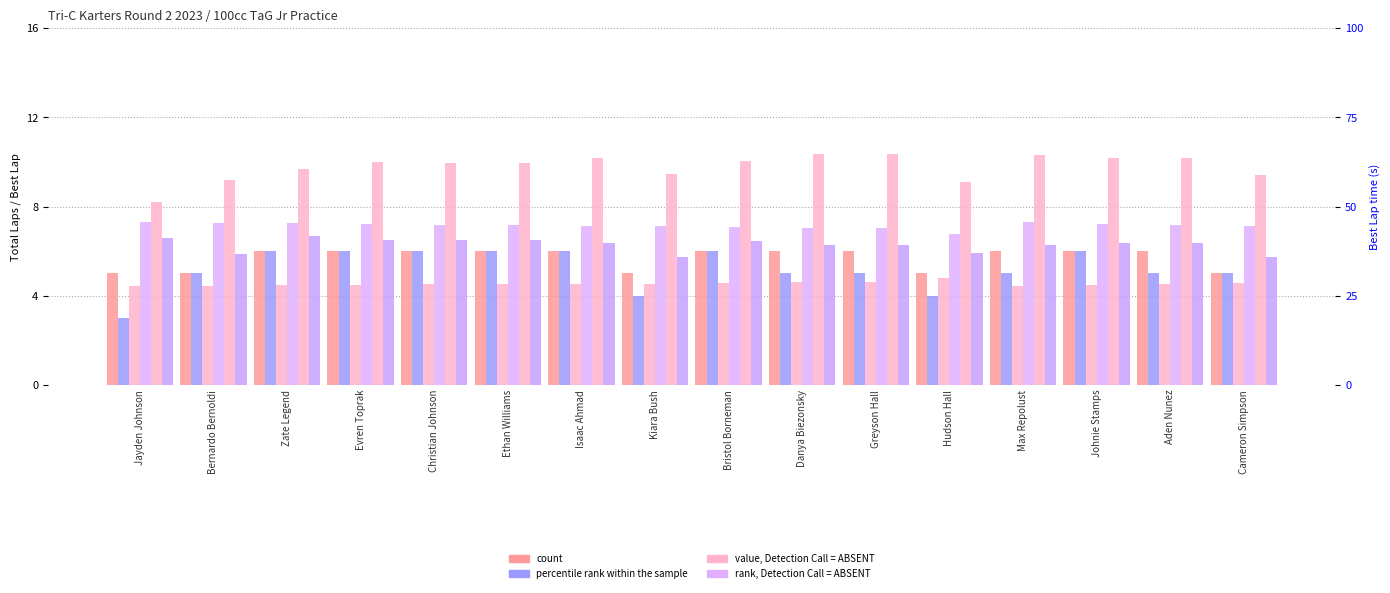

Which series has the largest total across all categories?

Total Time